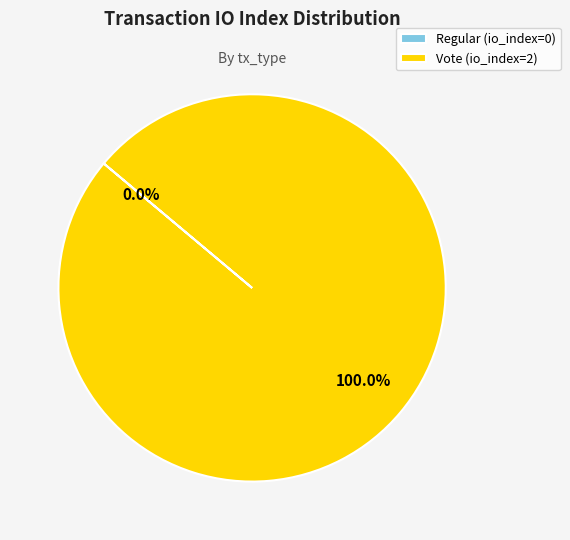

The Regular slice represents 10% of the pie. True or false?

False